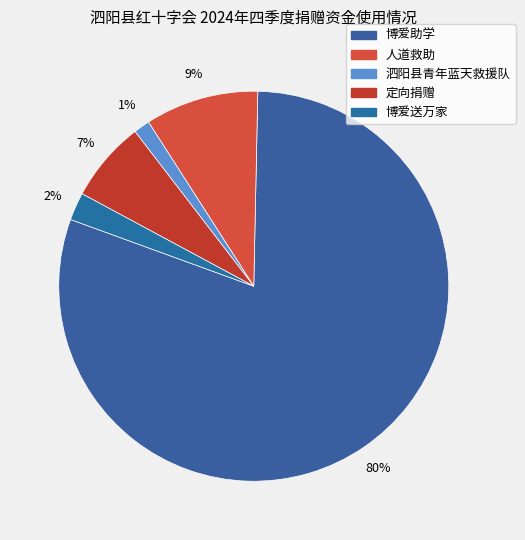

To the nearest percent, what is the difference between the largest and smallest slice percentages?

79%